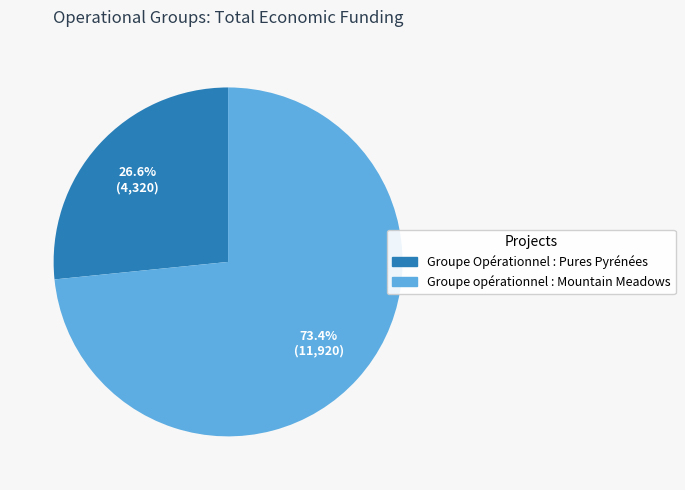

What is the total percentage of Groupe opérationnel : Mountain Meadows and Groupe Opérationnel : Pures Pyrénées?

100.0%